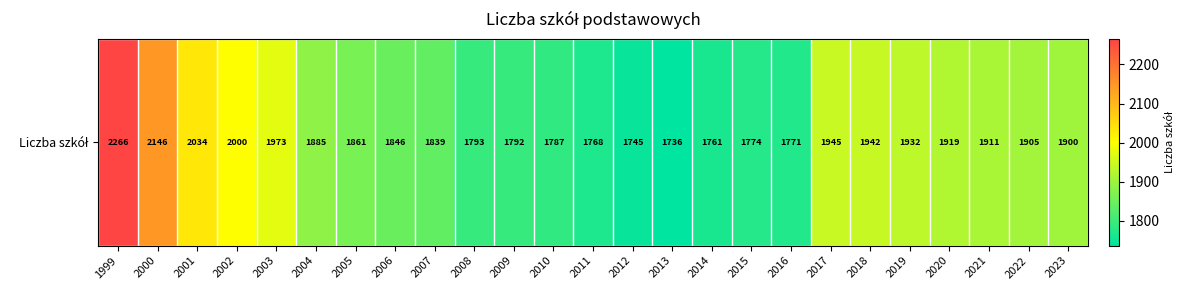

What is the sum of the values at 2002 and 2006?

3846